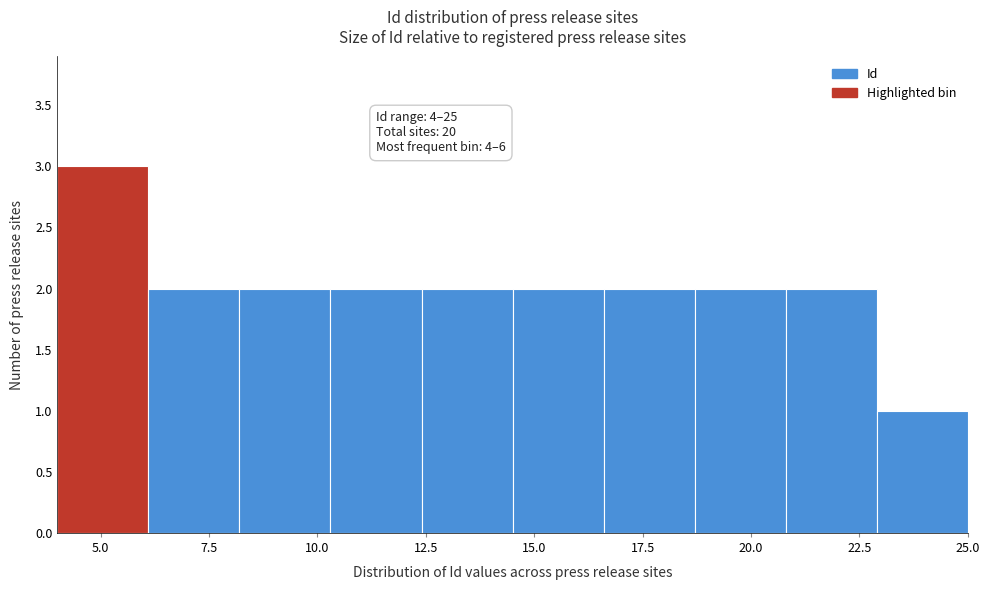

Over which range of the x-axis is the bar tallest?

4.0 to 6.1